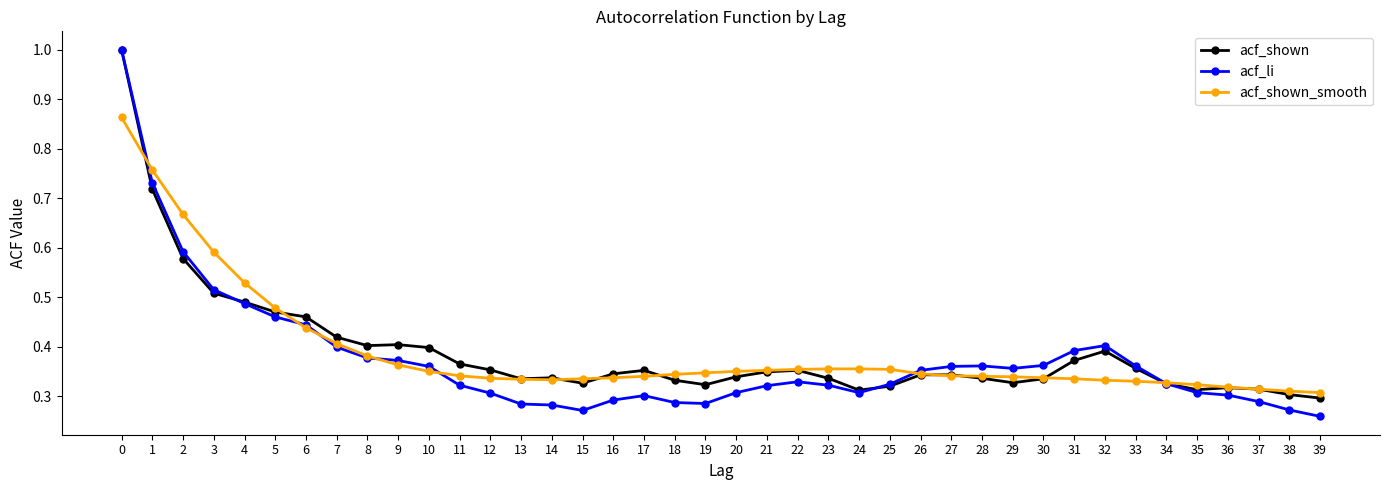

How many lines are shown in the chart?

3